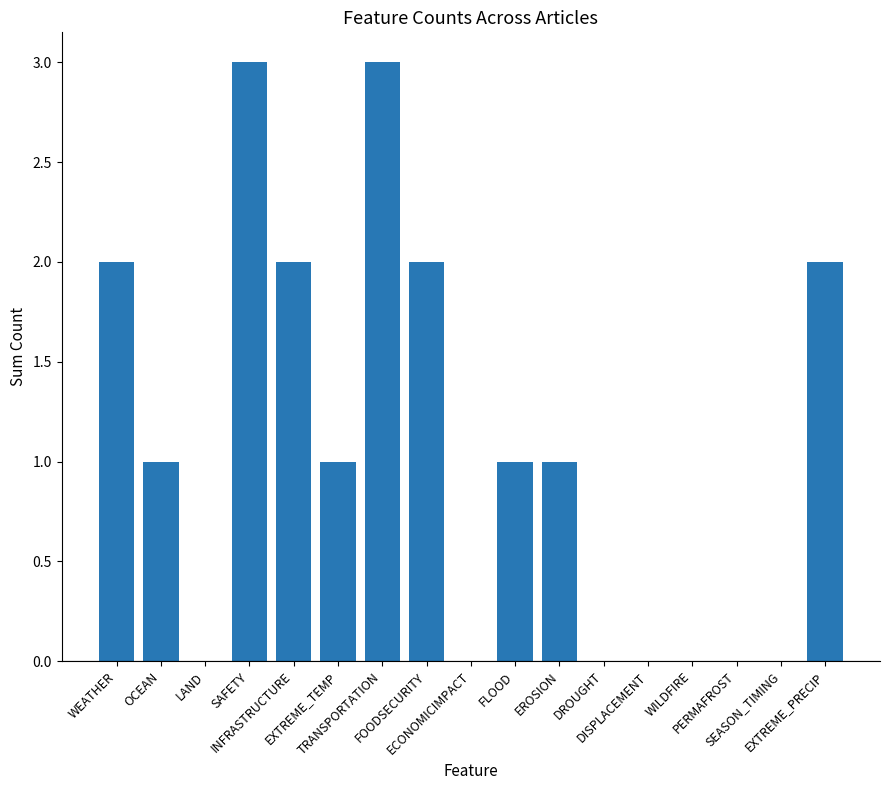

What is the greatest value displayed?

3